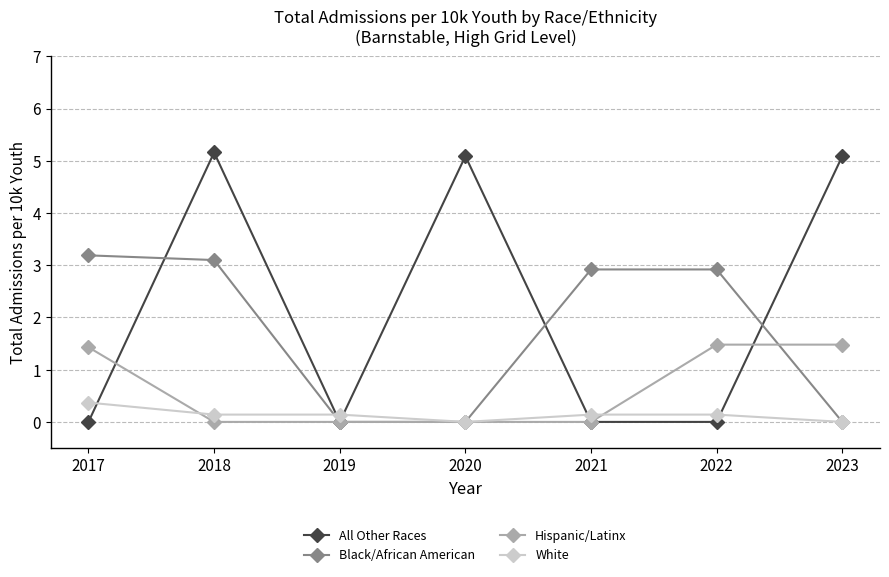

Which series has the largest range (max minus min)?

All Other Races